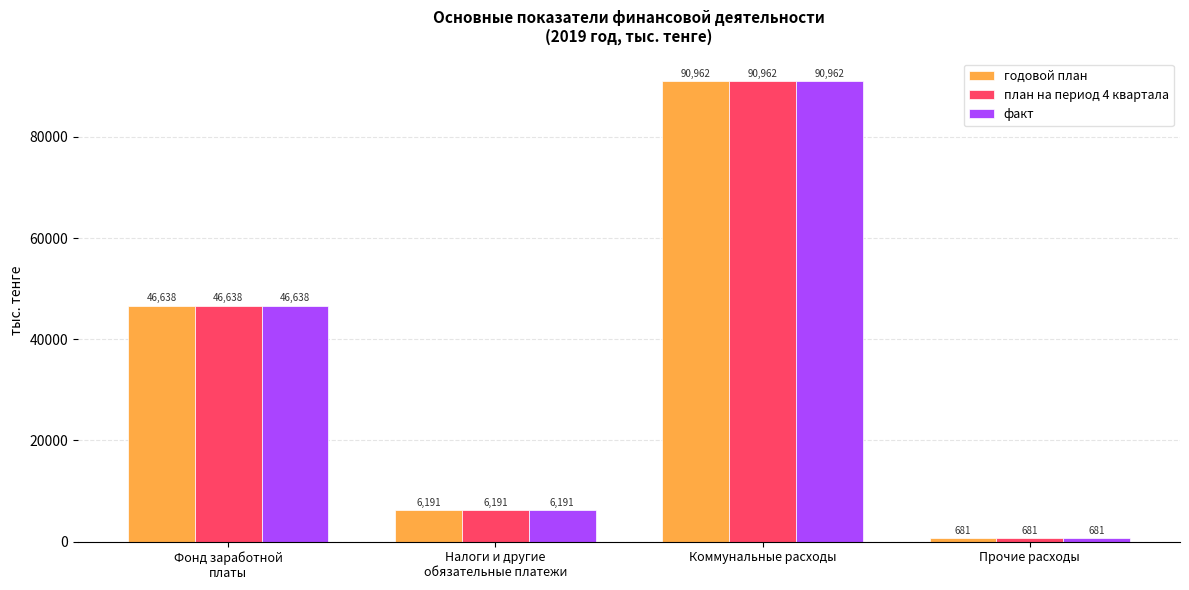

What is the label of the 3rd bar from the right?

Налоги и другие
обязательные платежи